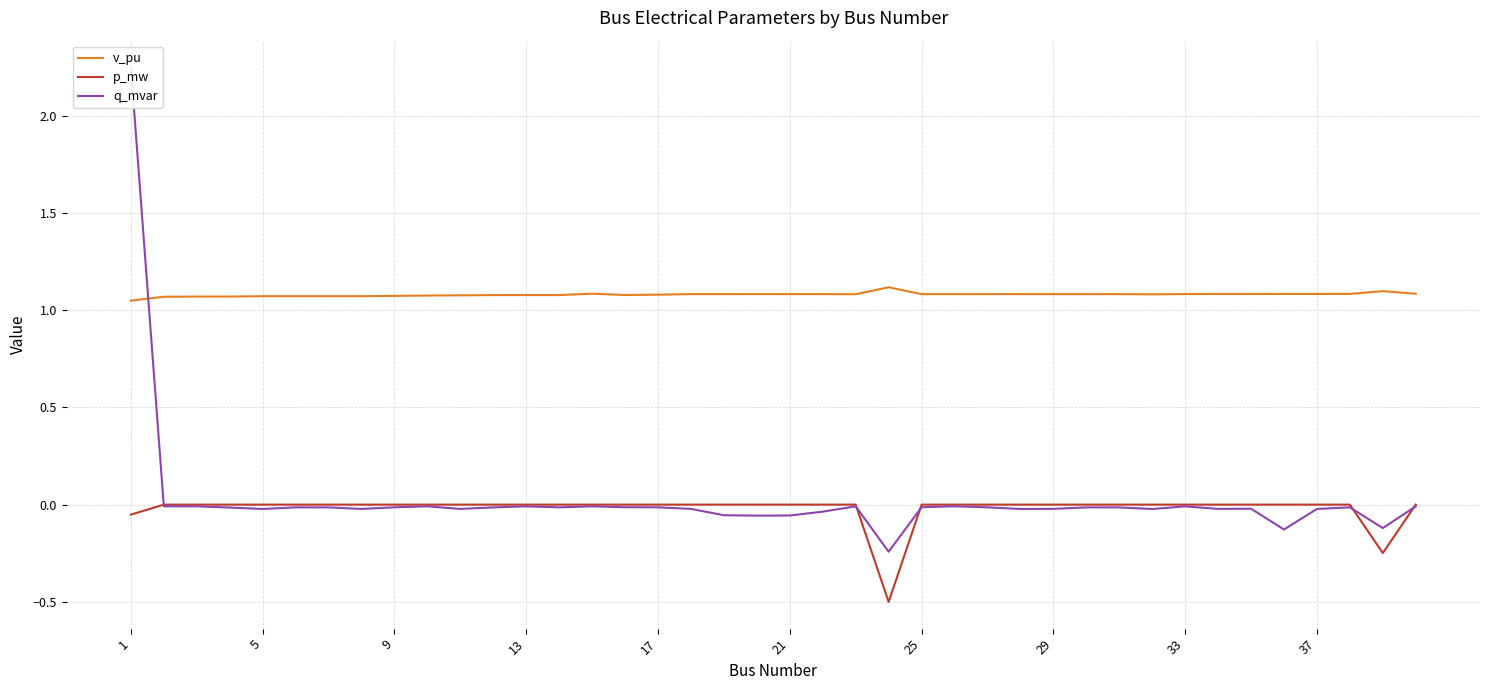

What is the difference between the maximum and minimum values in the q_mvar series?

2.5